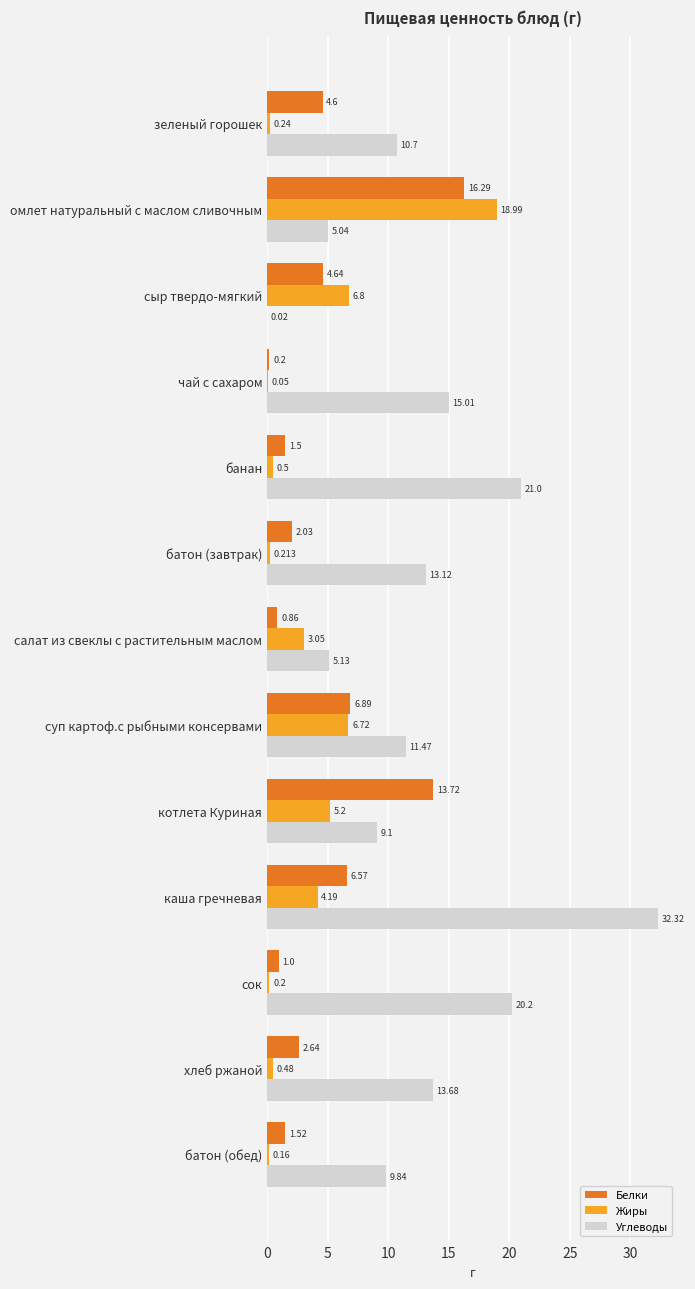

Which series changed the most between сыр твердо-мягкий and каша гречневая?

Углеводы